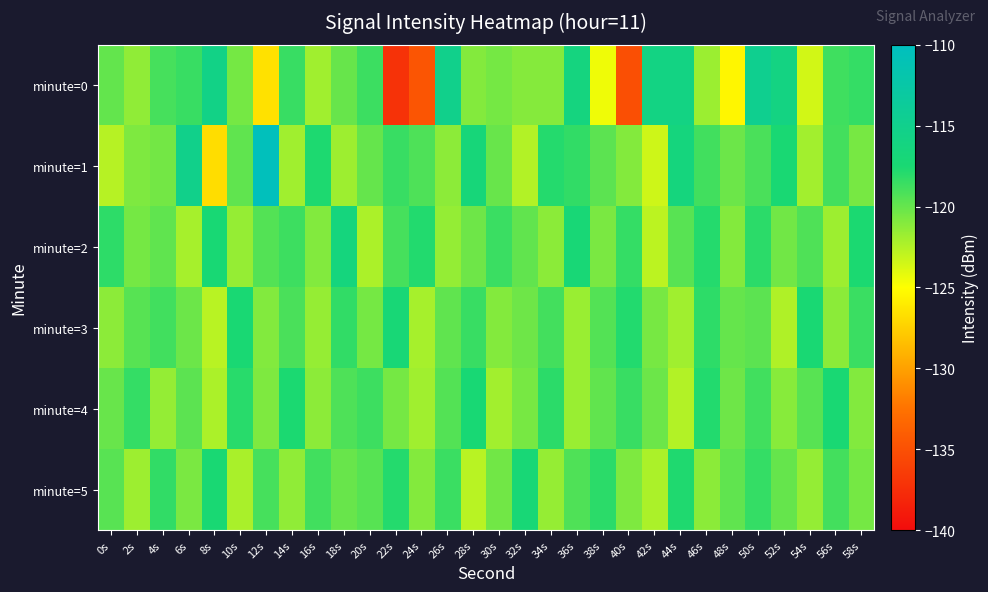

Reading left to right, extract all data points from this chart.

minute=0: 0s=-119.9	2s=-121.4	4s=-119.0	6s=-118.5	8s=-115.6	10s=-120.5	12s=-126.6	14s=-118.5	16s=-121.9	18s=-120.0	20s=-118.6	22s=-137.2	24s=-134.7	26s=-115.1	28s=-121.0	30s=-120.5	32s=-121.0	34s=-121.0	36s=-116.3	38s=-124.5	40s=-135.0	42s=-115.8	44s=-115.9	46s=-121.8	48s=-125.5	50s=-114.7	52s=-115.9	54s=-123.5	56s=-118.7	58s=-118.4
minute=1: 0s=-122.6	2s=-120.8	4s=-120.5	6s=-115.2	8s=-126.8	10s=-119.8	12s=-110.5	14s=-121.9	16s=-117.7	18s=-121.8	20s=-120.0	22s=-118.5	24s=-119.2	26s=-121.3	28s=-116.8	30s=-120.1	32s=-122.5	34s=-117.9	36s=-118.3	38s=-119.7	40s=-121.0	42s=-123.4	44s=-116.5	46s=-118.8	48s=-120.2	50s=-119.1	52s=-117.5	54s=-122.0	56s=-118.9	58s=-120.6
minute=2: 0s=-118.2	2s=-120.5	4s=-119.8	6s=-122.1	8s=-117.3	10s=-121.6	12s=-119.4	14s=-118.7	16s=-120.9	18s=-116.5	20s=-122.3	22s=-119.0	24s=-117.8	26s=-121.5	28s=-120.3	30s=-118.6	32s=-119.9	34s=-121.2	36s=-117.1	38s=-120.7	40s=-118.4	42s=-122.8	44s=-119.6	46s=-117.9	48s=-121.0	50s=-118.1	52s=-120.4	54s=-119.3	56s=-121.8	58s=-117.6
minute=3: 0s=-121.3	2s=-119.5	4s=-118.8	6s=-120.2	8s=-122.7	10s=-117.4	12s=-120.9	14s=-119.1	16s=-121.6	18s=-118.3	20s=-120.5	22s=-117.2	24s=-122.1	26s=-119.8	28s=-118.5	30s=-121.0	32s=-120.3	34s=-118.9	36s=-121.7	38s=-119.4	40s=-117.8	42s=-120.6	44s=-121.9	46s=-118.2	48s=-120.0	50s=-119.7	52s=-122.4	54s=-117.5	56s=-121.2	58s=-118.6
minute=4: 0s=-120.1	2s=-118.4	4s=-121.5	6s=-119.7	8s=-122.3	10s=-118.0	12s=-120.8	14s=-117.6	16s=-121.3	18s=-119.2	20s=-118.7	22s=-120.5	24s=-121.9	26s=-119.4	28s=-117.3	30s=-122.0	32s=-120.6	34s=-118.1	36s=-121.7	38s=-119.9	40s=-118.5	42s=-120.2	44s=-122.5	46s=-117.8	48s=-120.3	50s=-118.8	52s=-121.1	54s=-119.6	56s=-117.4	58s=-120.9
minute=5: 0s=-119.6	2s=-121.8	4s=-118.3	6s=-120.7	8s=-117.5	10s=-122.2	12s=-119.0	14s=-121.4	16s=-118.8	18s=-120.1	20s=-119.5	22s=-117.9	24s=-121.0	26s=-118.6	28s=-122.7	30s=-120.4	32s=-117.2	34s=-121.6	36s=-119.3	38s=-118.1	40s=-120.8	42s=-122.3	44s=-117.7	46s=-121.2	48s=-119.8	50s=-118.4	52s=-120.0	54s=-121.5	56s=-118.9	58s=-120.5